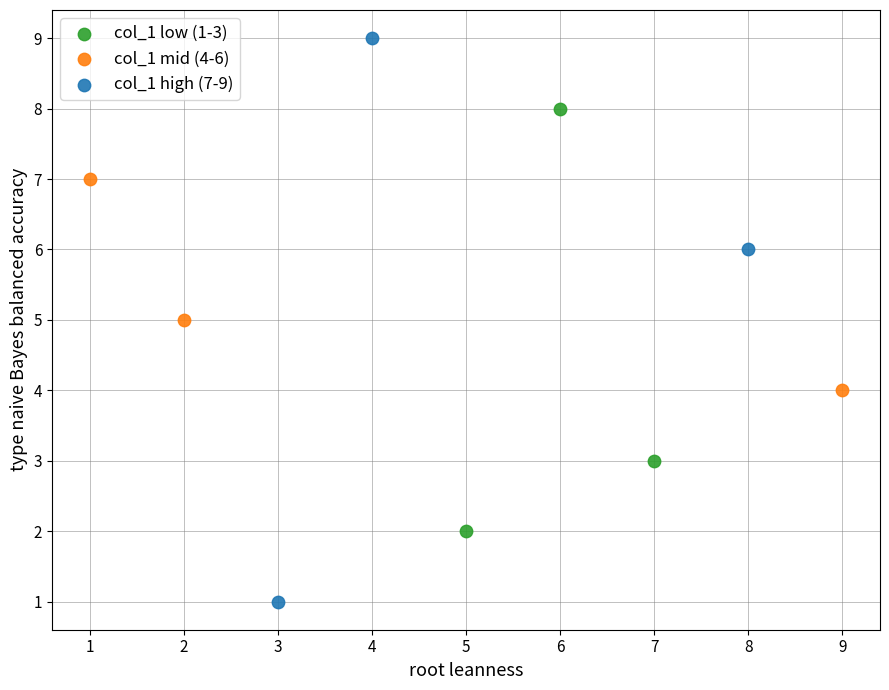

Which series has the widest spread of Y values?

col_1 high (7-9)